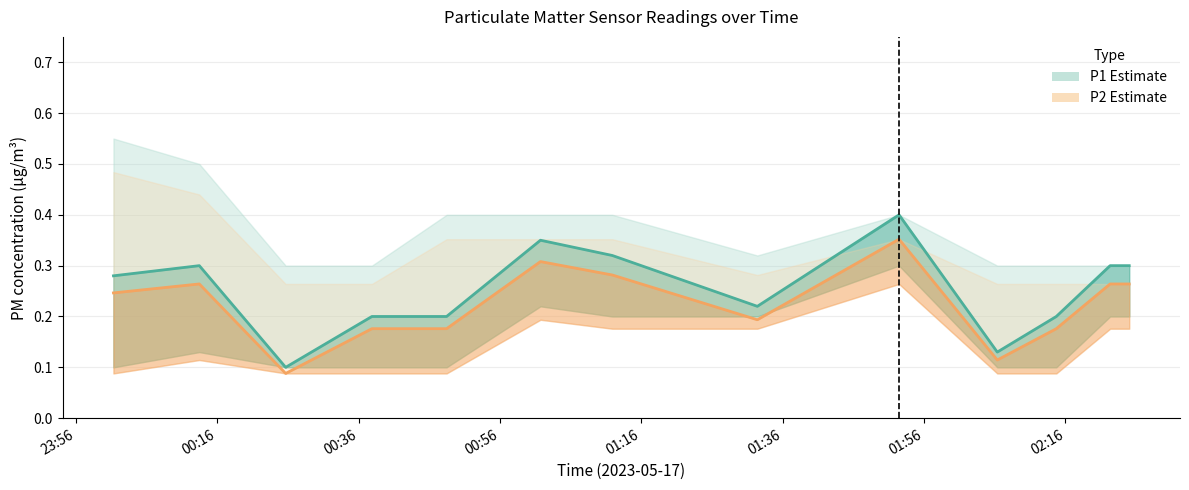

What is the minimum value for P2?

0.1